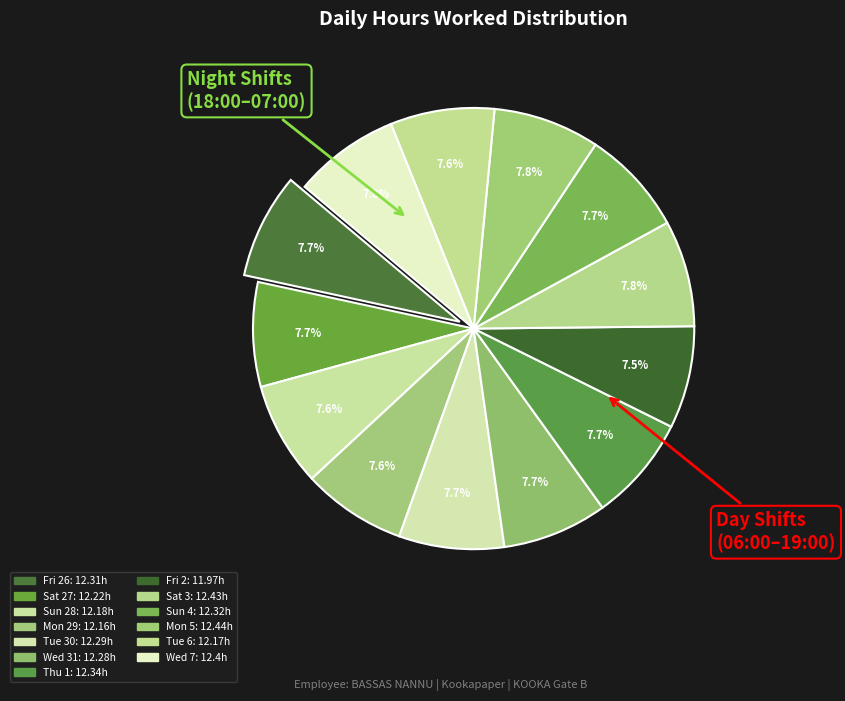

To the nearest percent, what is the average slice percentage?

8%